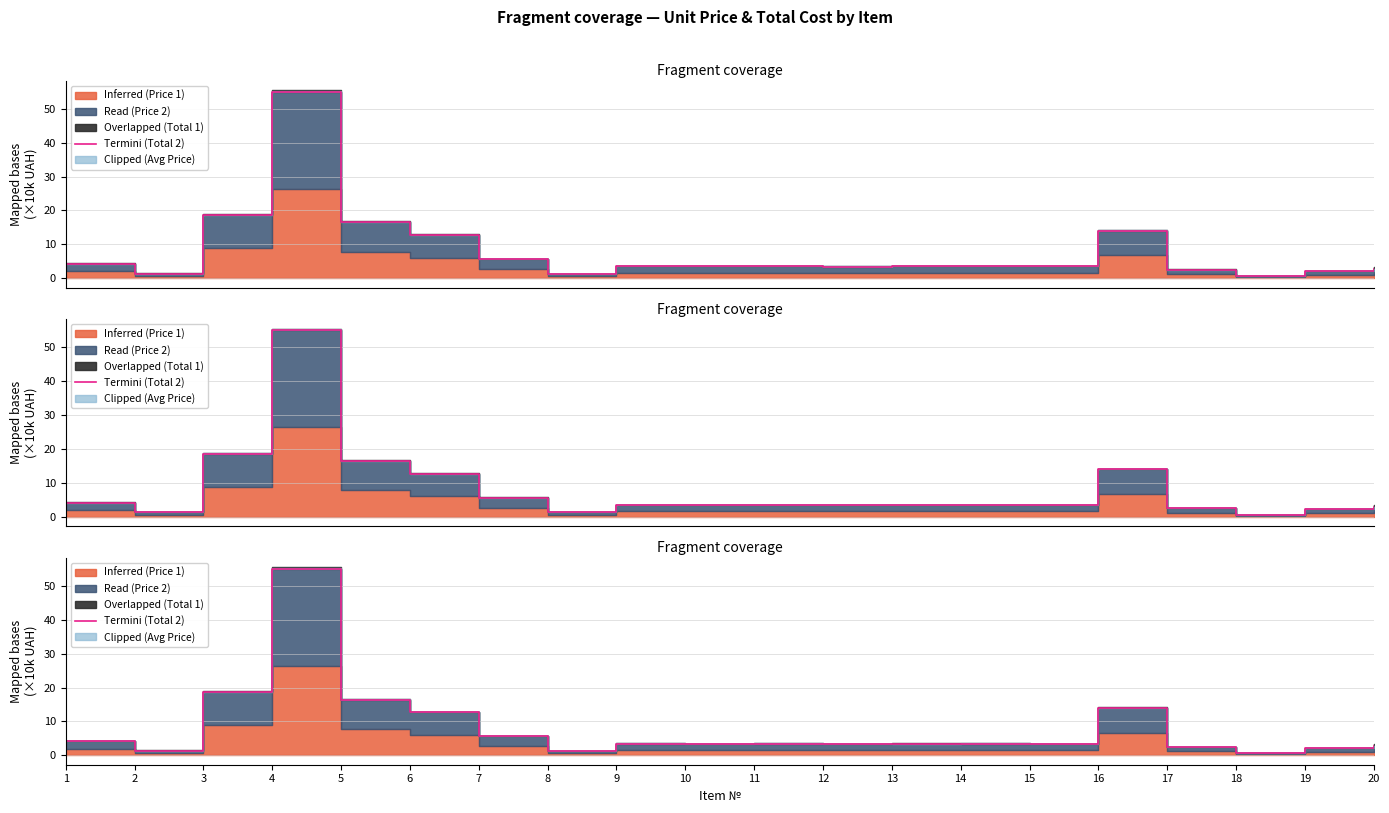

Does the chart have visible grid lines?

Yes